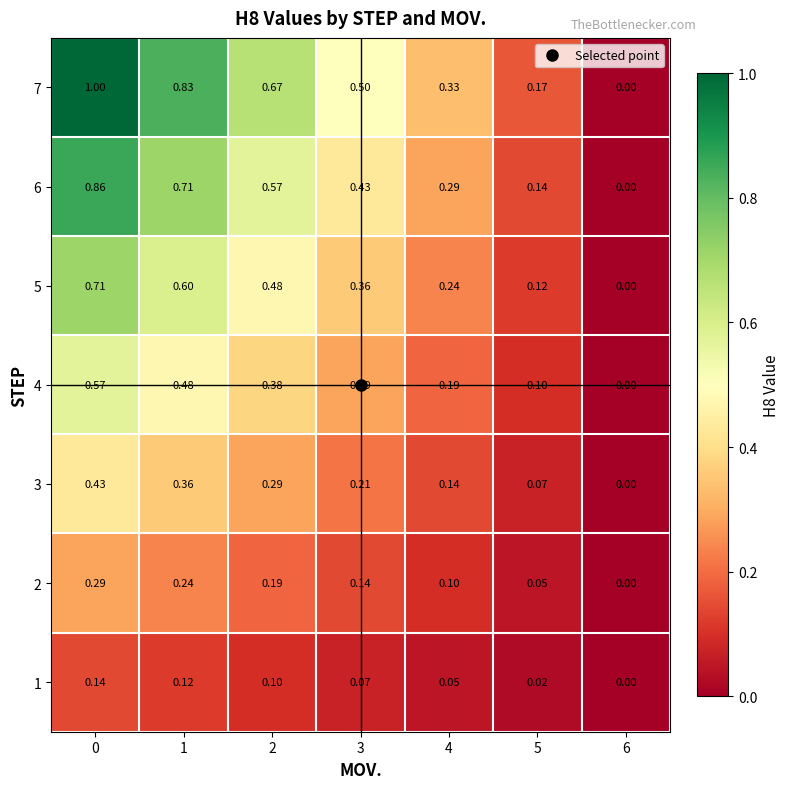

Between 0 and 2, which series saw the biggest shift?

7